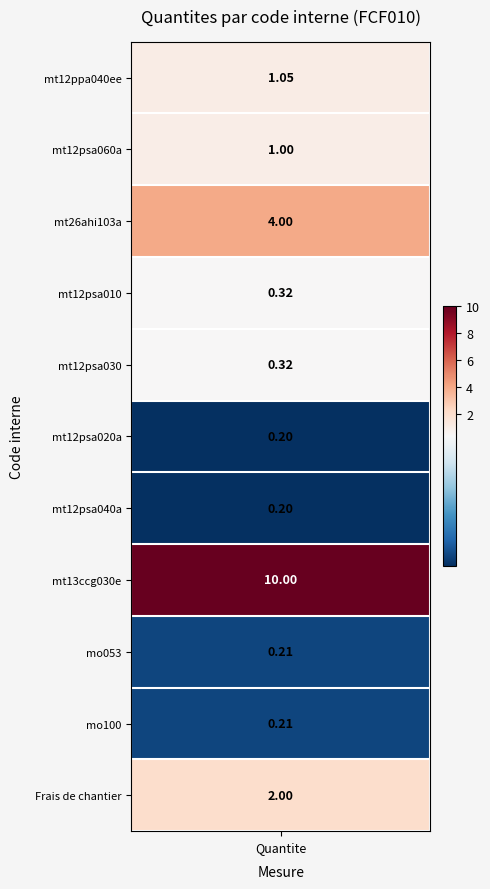

What is the change in value from mt12ppa040ee to mt13ccg030e?

+8.9